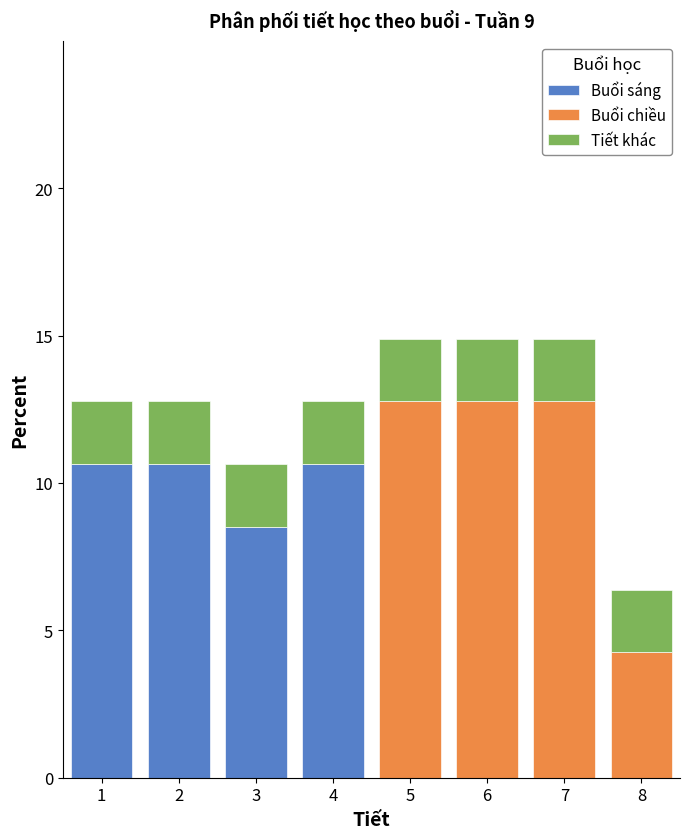

Reading left to right, list every stacked bar in this chart as the range it spans on the x-axis followed by its total height. The values are not printed on the chart, so give them approximately, as read against the axis.

0.5 to 1.5: 13.0
1.5 to 2.5: 13.0
2.5 to 3.5: 10.5
3.5 to 4.5: 13.0
4.5 to 5.5: 15.0
5.5 to 6.5: 15.0
6.5 to 7.5: 15.0
7.5 to 8.5: 6.5